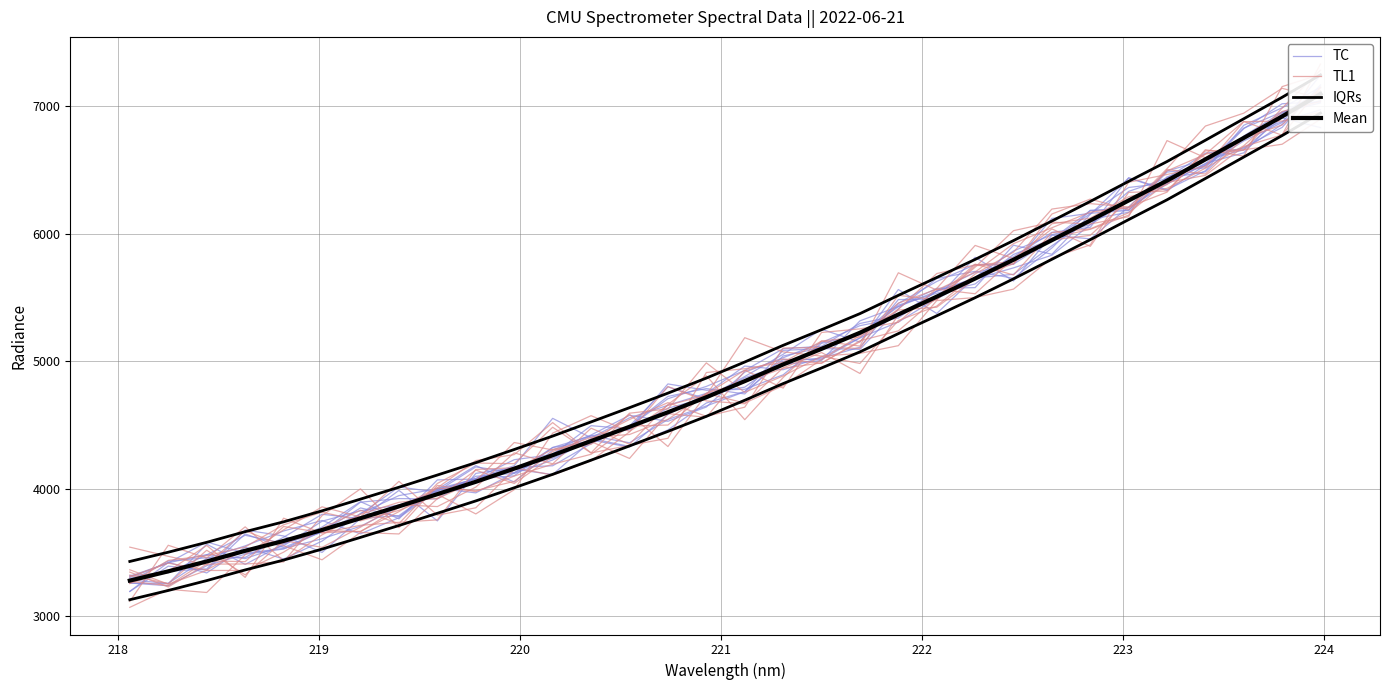

How many series are shown in this chart?

4